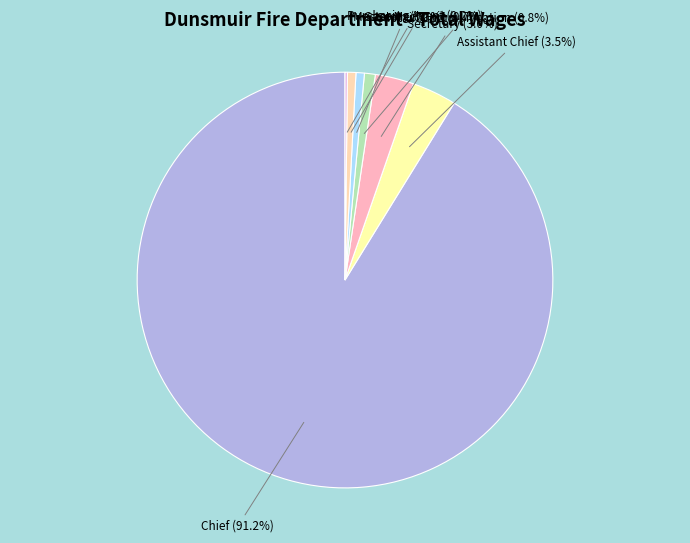

Between Master Mechanic and Assistant Chief, which is larger?

Assistant Chief